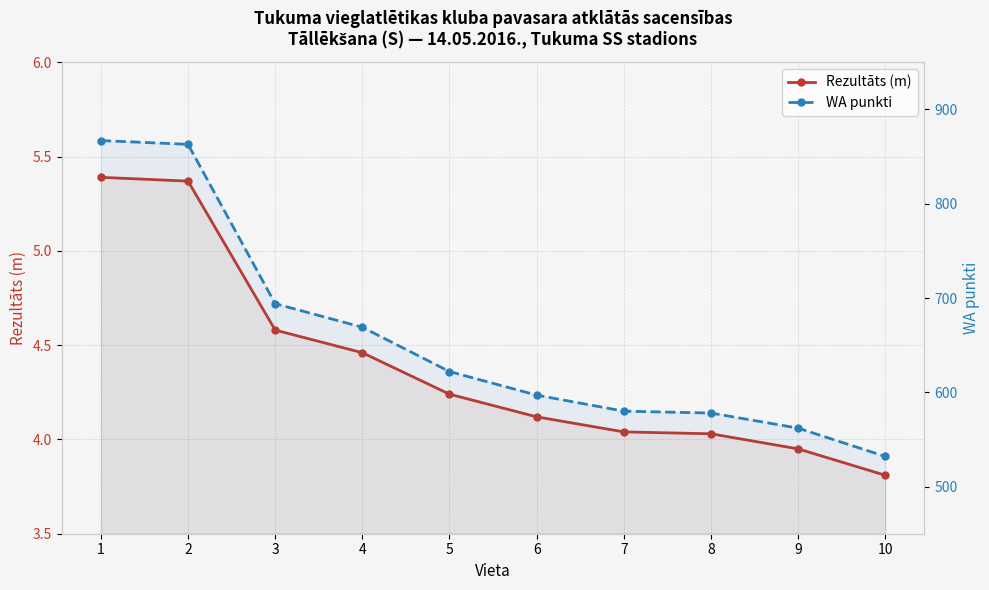

True or false: Rezultāts (m) and WA punkti cross at least once.

False